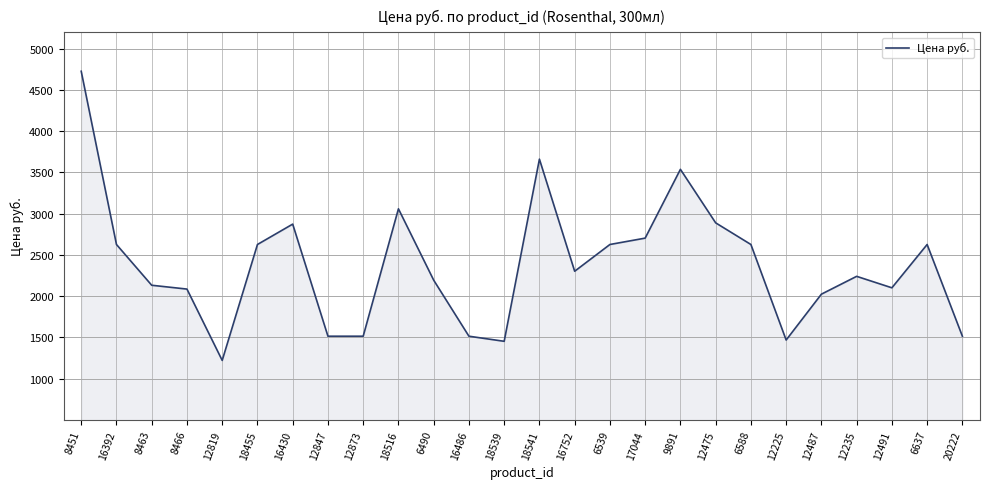

What is the difference between the maximum and minimum values?

3507.1